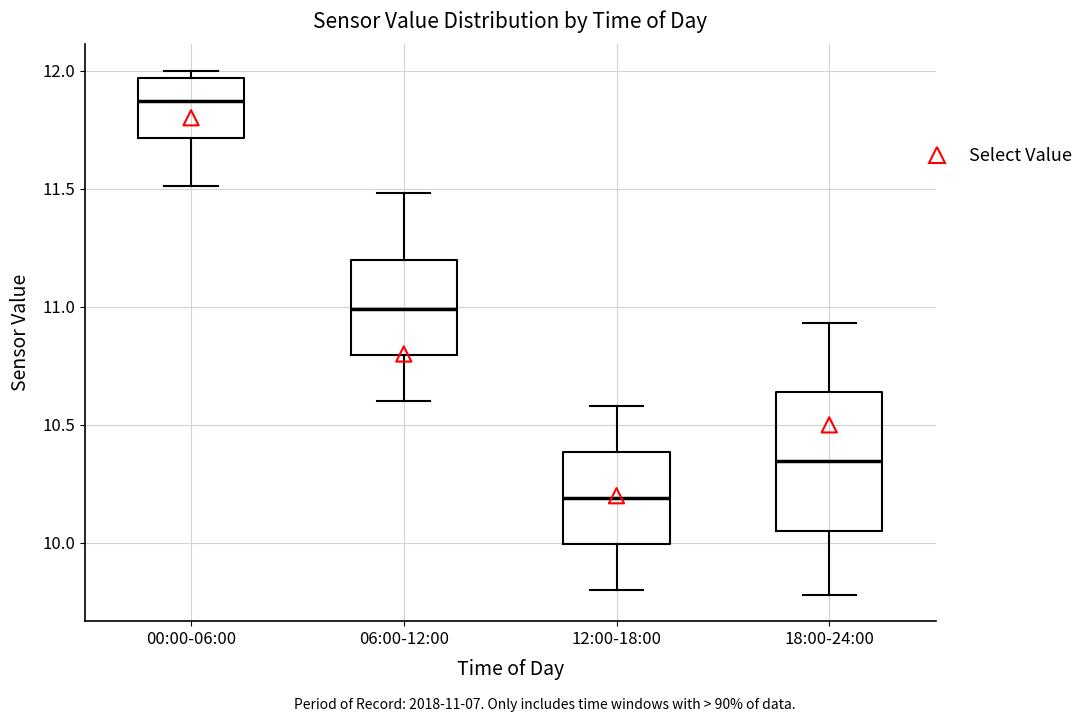

Which box has the lowest median line?

12:00-18:00